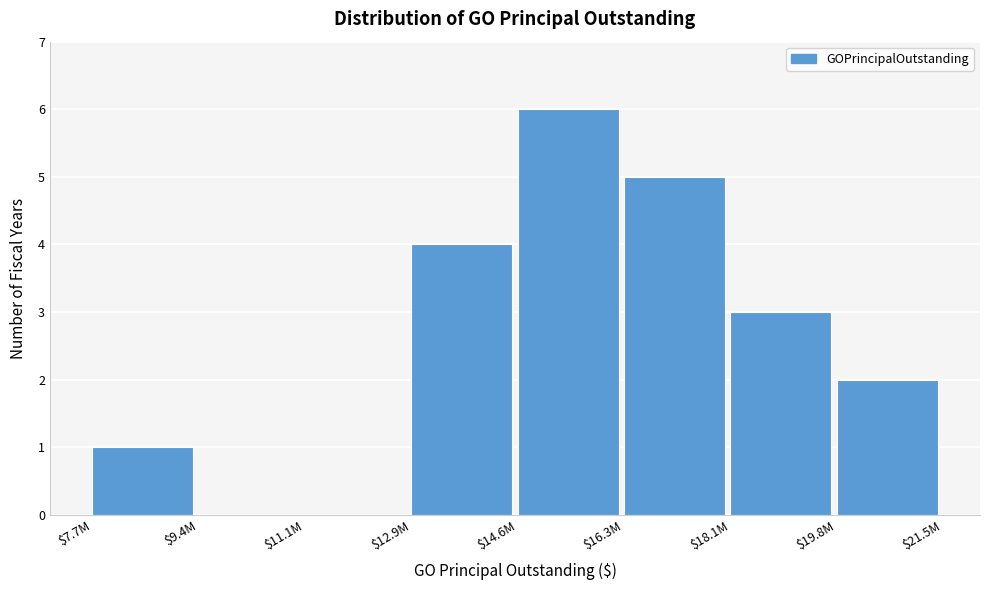

The value at $11.1M is -3. True or false?

False